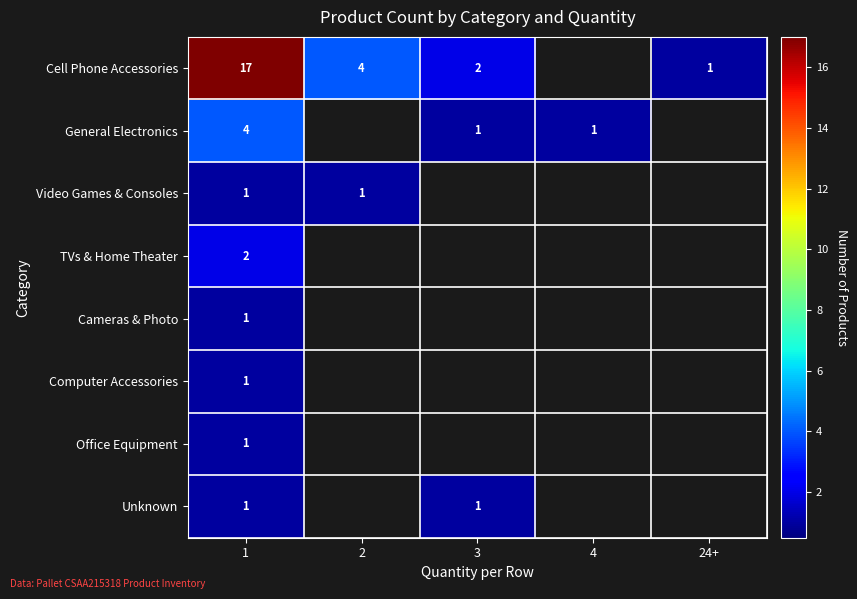

Is it true that General Electronics equals 1 at 1?

False